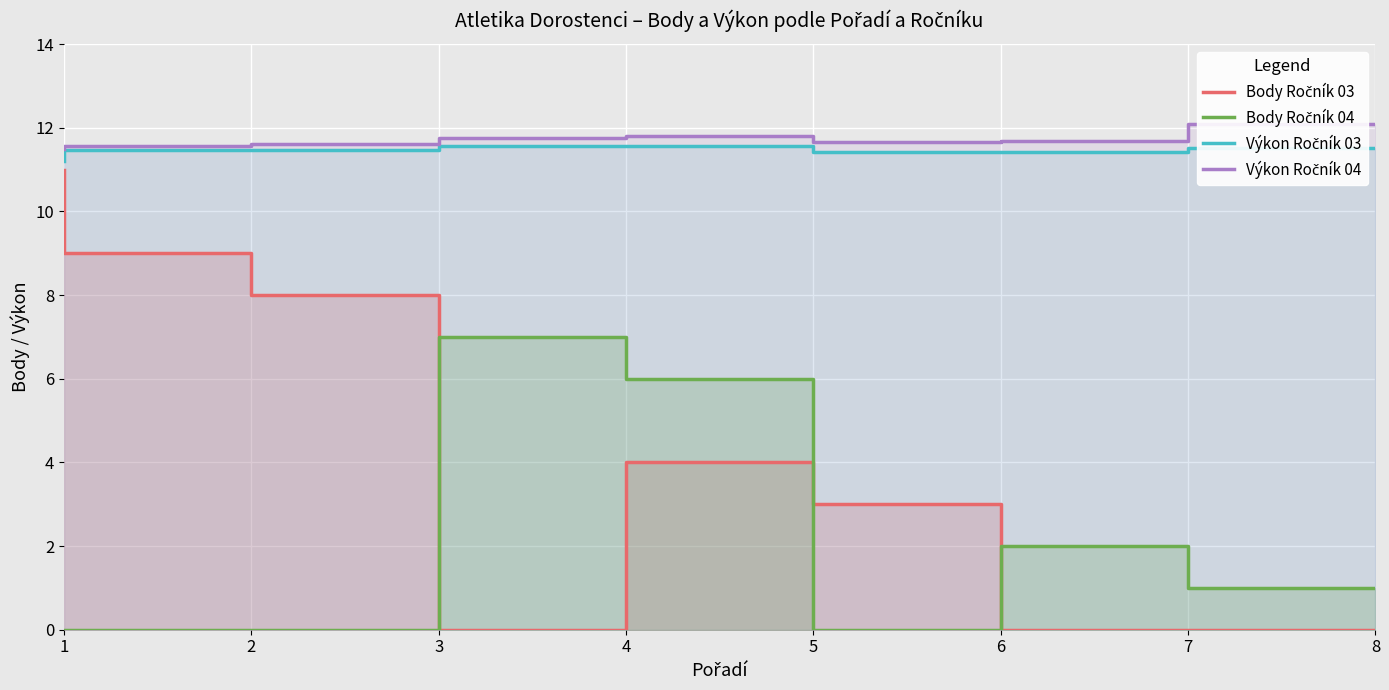

At which category is the sum across all series the highest?

1